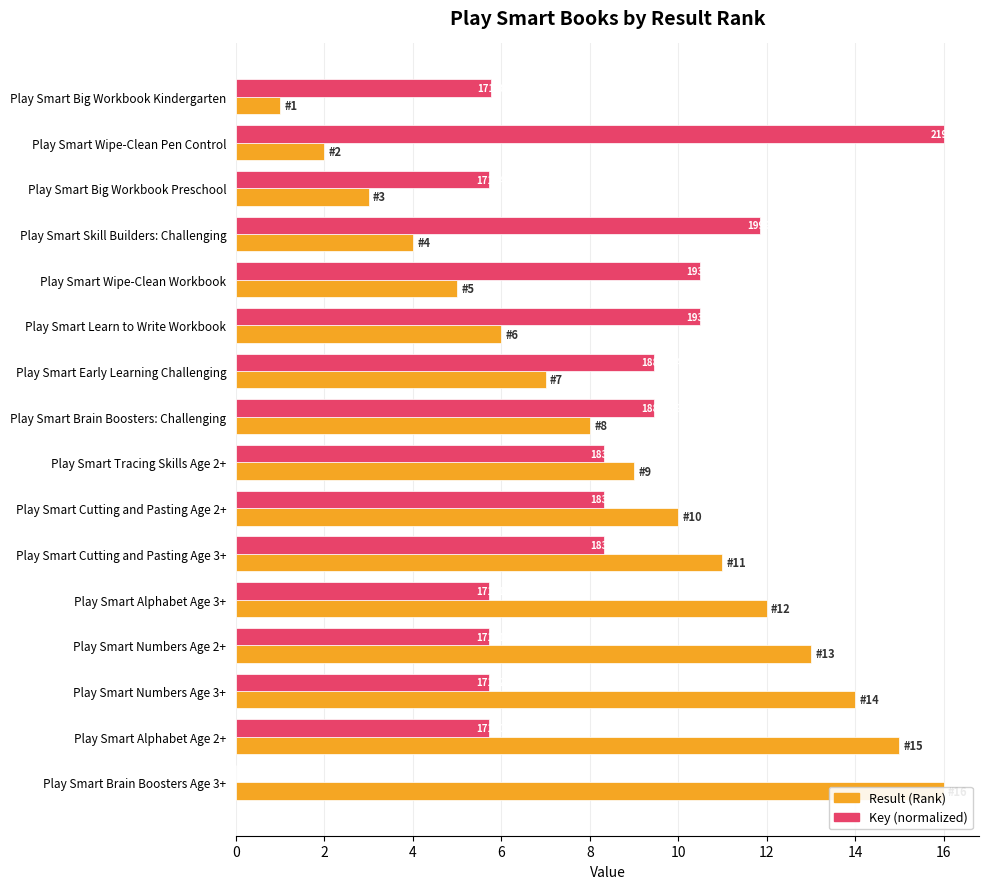

What is the difference between the Result values at Play Smart Numbers Age 2+ and Play Smart Cutting and Pasting Age 3+?

2.0